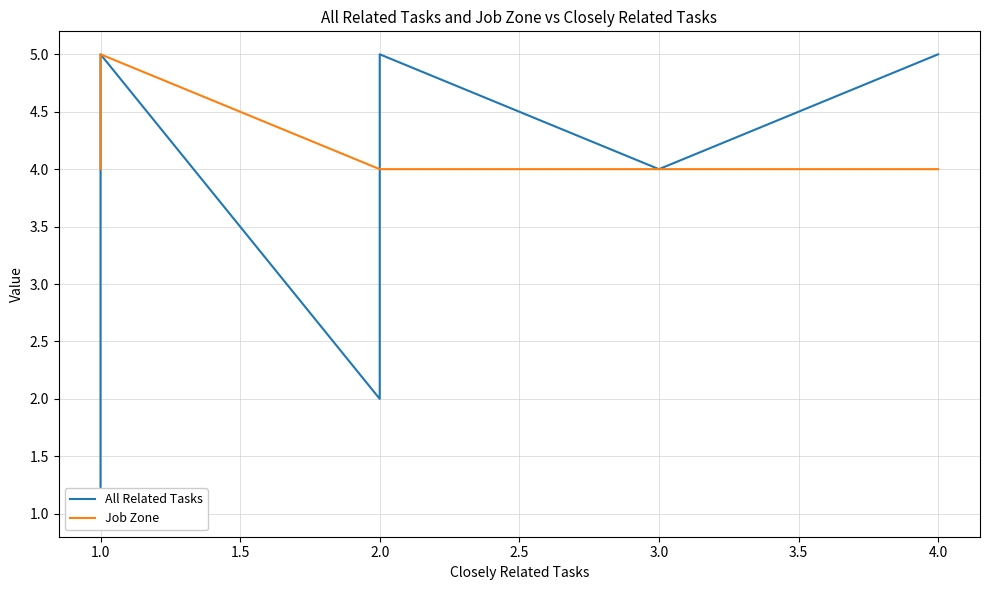

What is the difference between the maximum and minimum values in the All Related Tasks series?

4